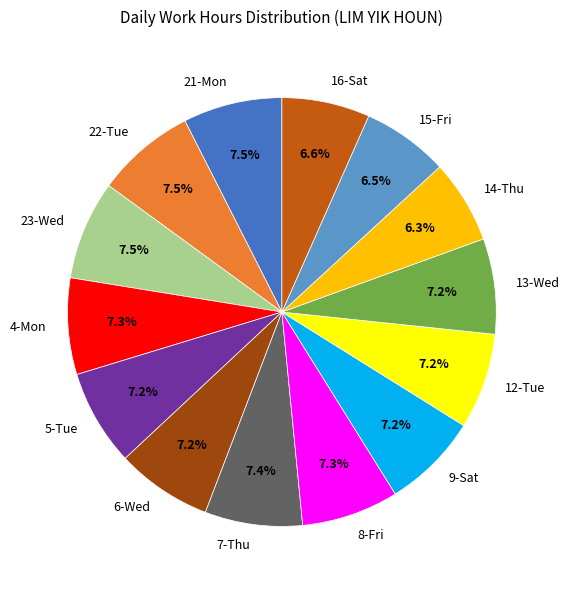

To the nearest percent, what percentage of the pie is 8-Fri?

7%